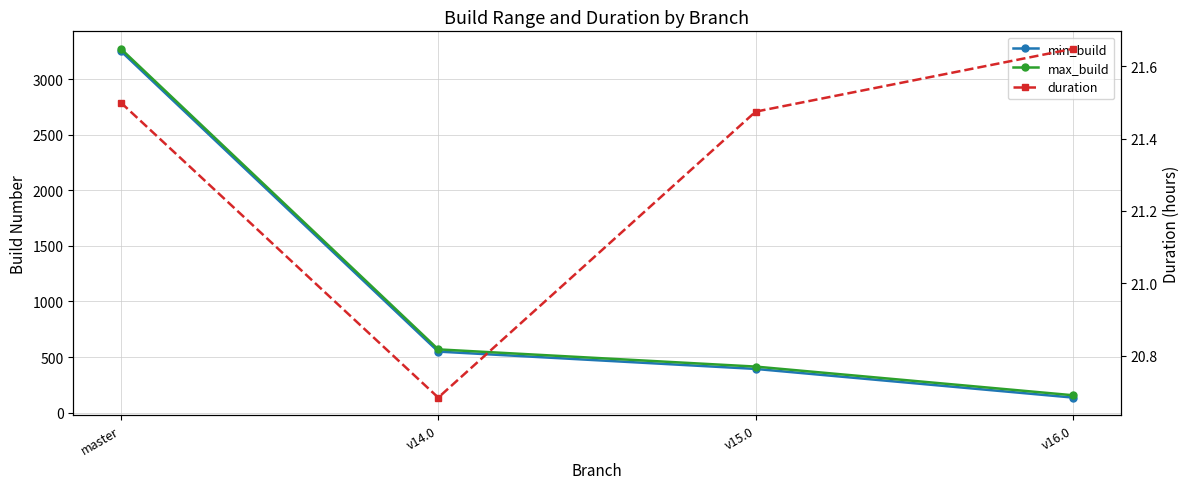

At which label does max_build first exceed 569?

master